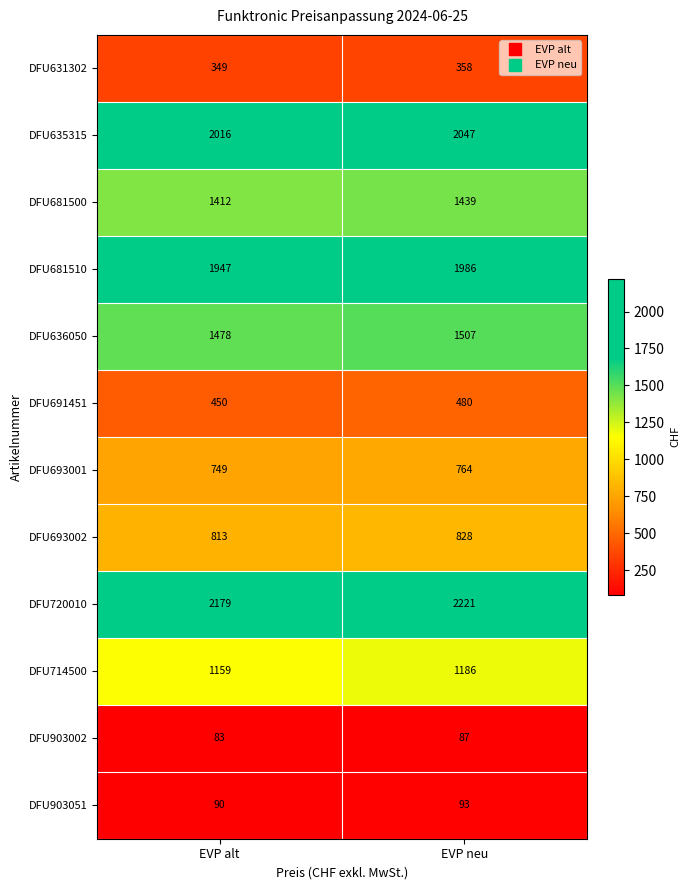

Rank the series at EVP alt from lowest to highest value.

DFU903002, DFU903051, DFU631302, DFU691451, DFU693001, DFU693002, DFU714500, DFU681500, DFU636050, DFU681510, DFU635315, DFU720010